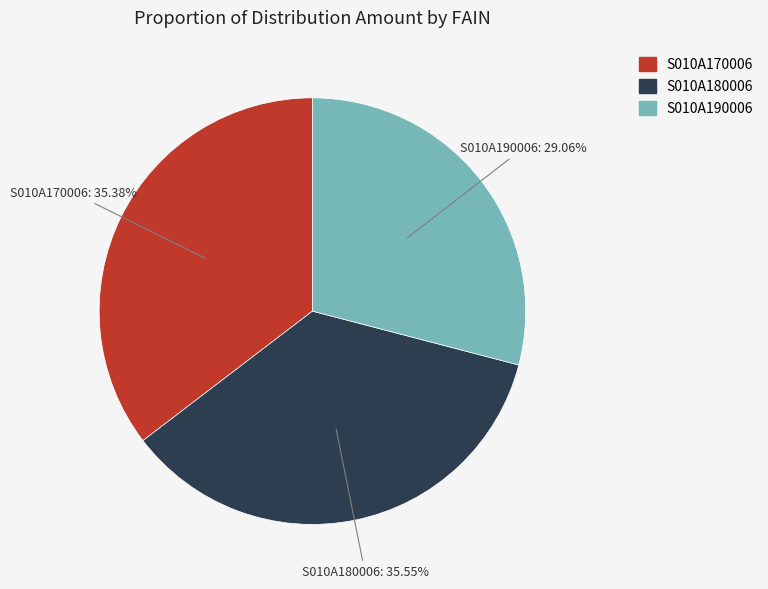

To the nearest percent, what percentage of the pie is S010A180006?

36%